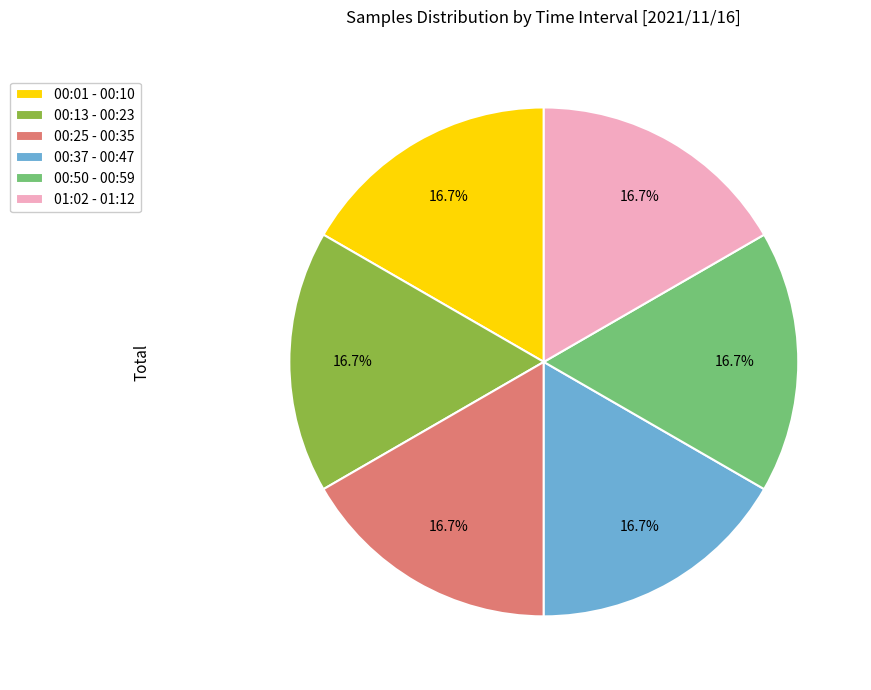

What is the ratio of the value at 00:37 - 00:47 to the value at 00:01 - 00:10?

1.0